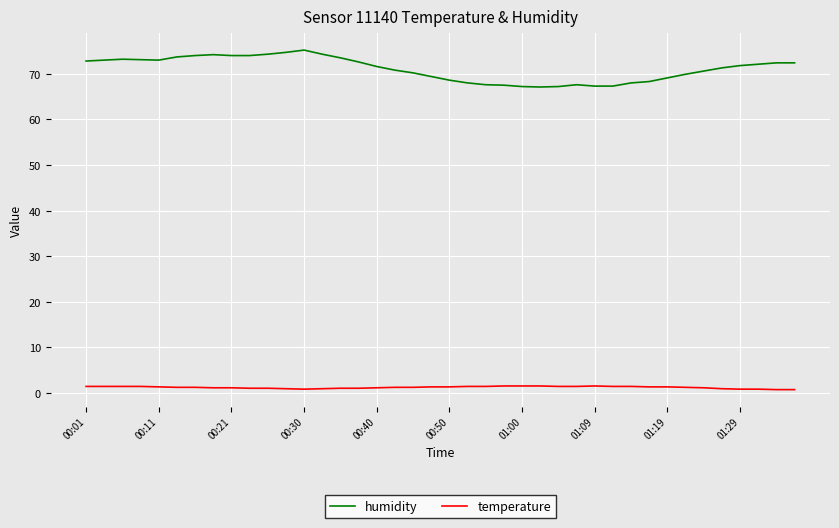

List the series in order of their overall mean, lowest first.

temperature, humidity